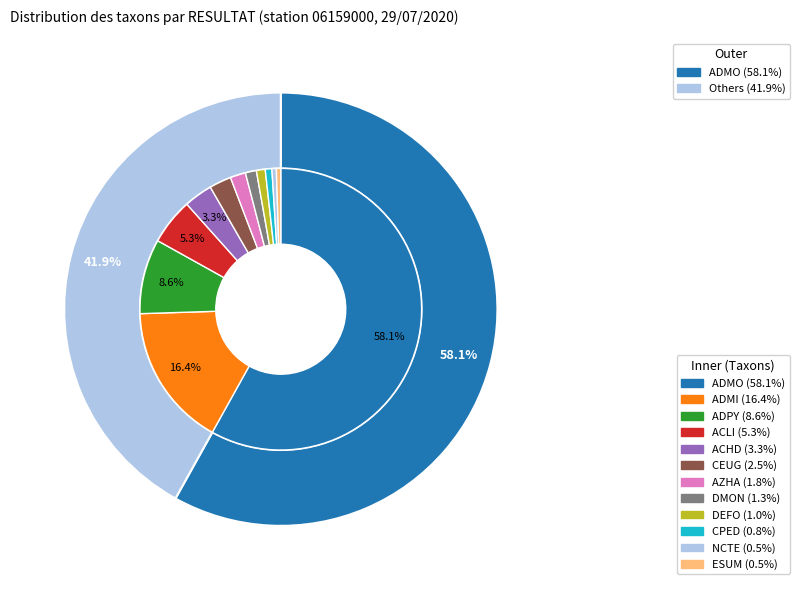

Which category has the biggest portion of the pie?

ADMO